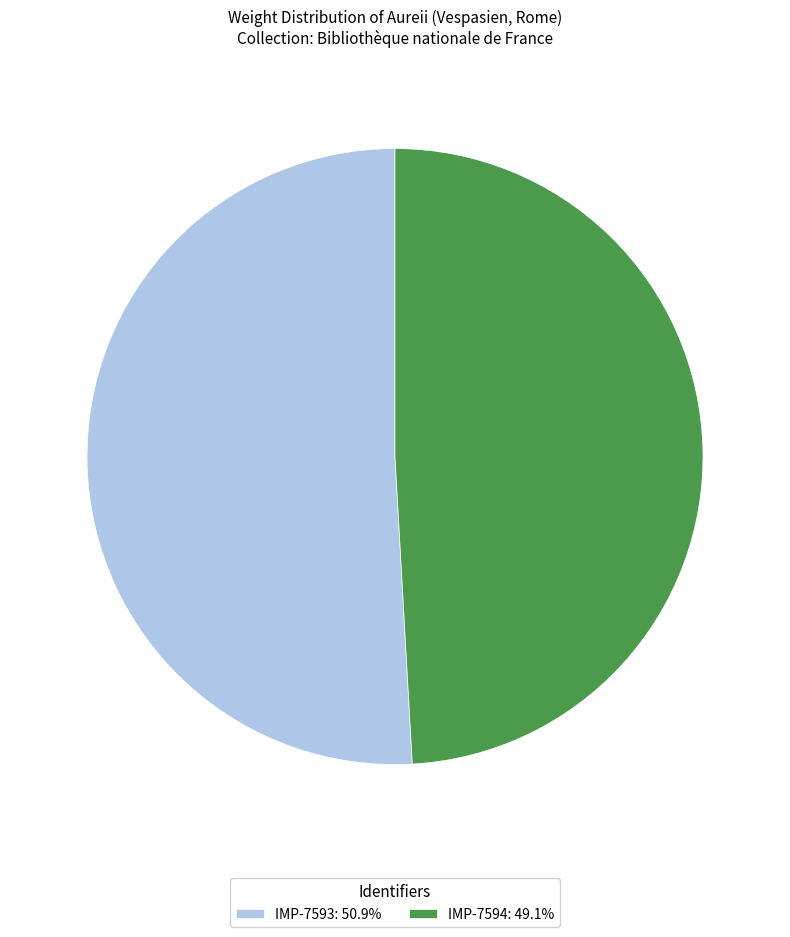

Is the sum of IMP-7593: 50.9% and IMP-7594: 49.1% greater than half?

Yes